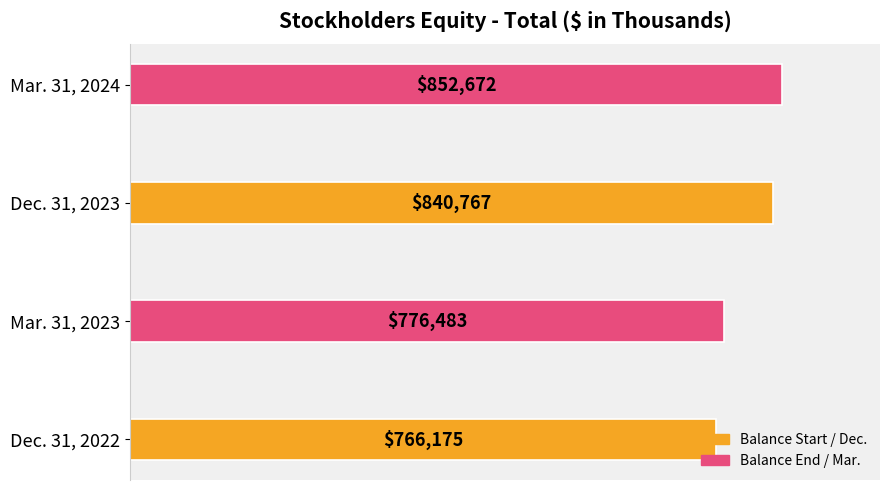

Are the bars grouped side by side (vs. stacked)?

No